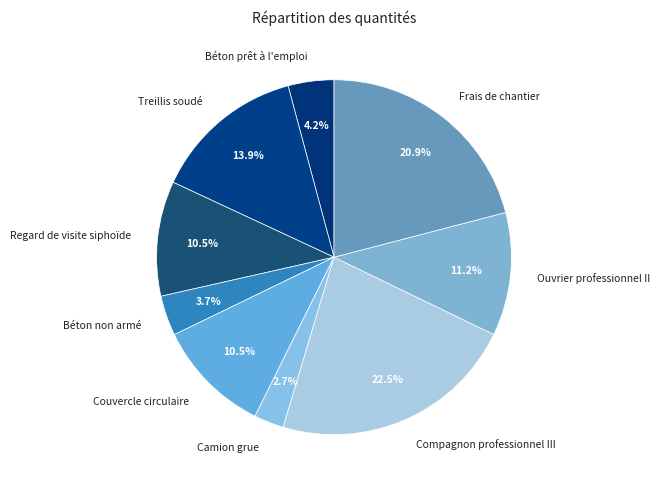

To the nearest percent, what is the combined percentage of Regard de visite siphoïde and Béton non armé?

14%